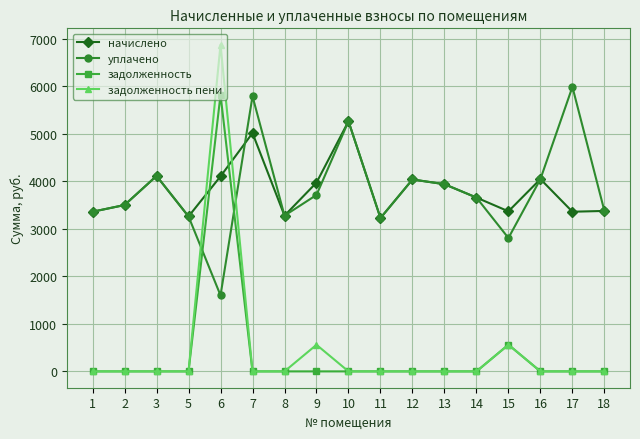

Is the value of задолженность пени at 17 greater than the value of уплачено at 8?

No